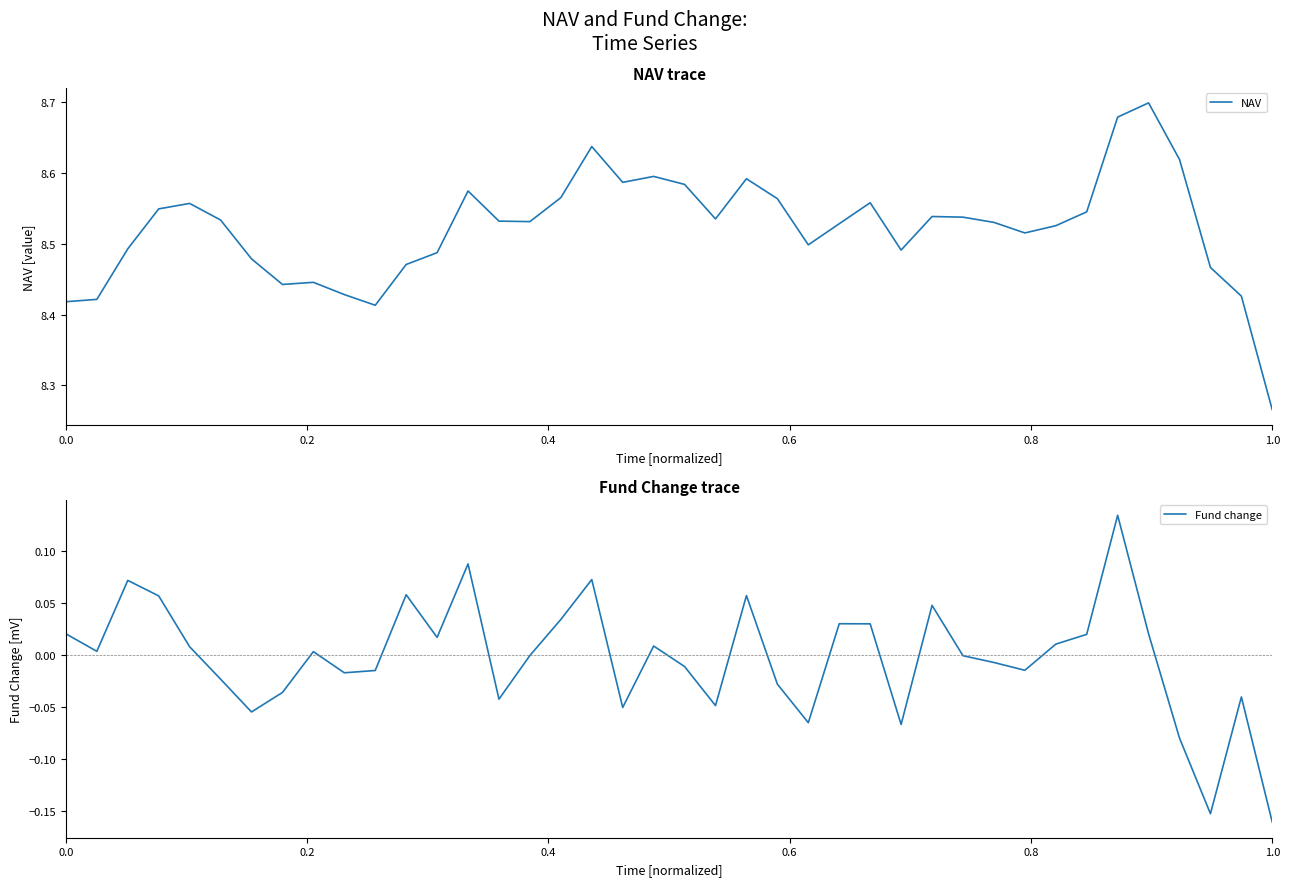

At which label is NAV closest to 8?

1.0